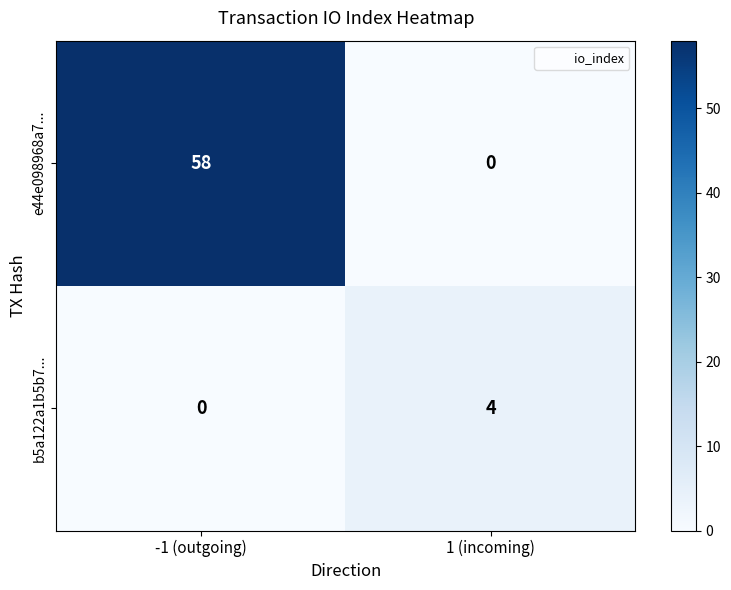

How many distinct data groups are displayed?

2